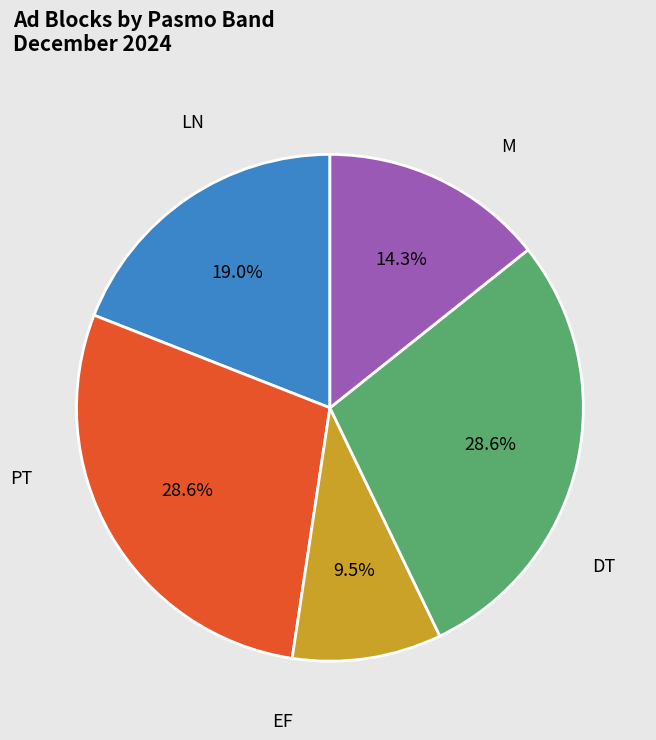

How many segments does this pie chart have?

5